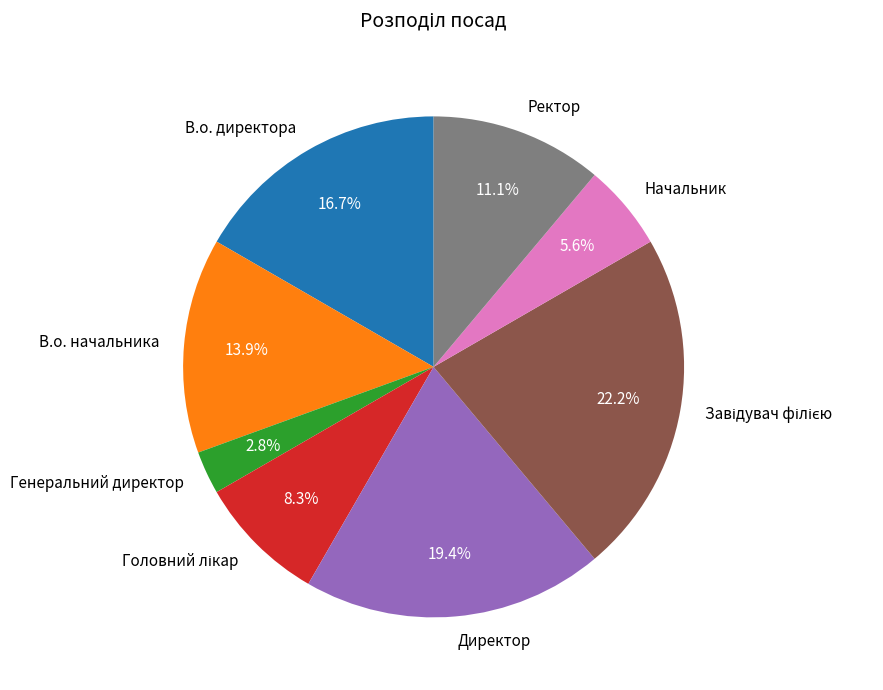

Is it true that Начальник is 6% of the pie?

True